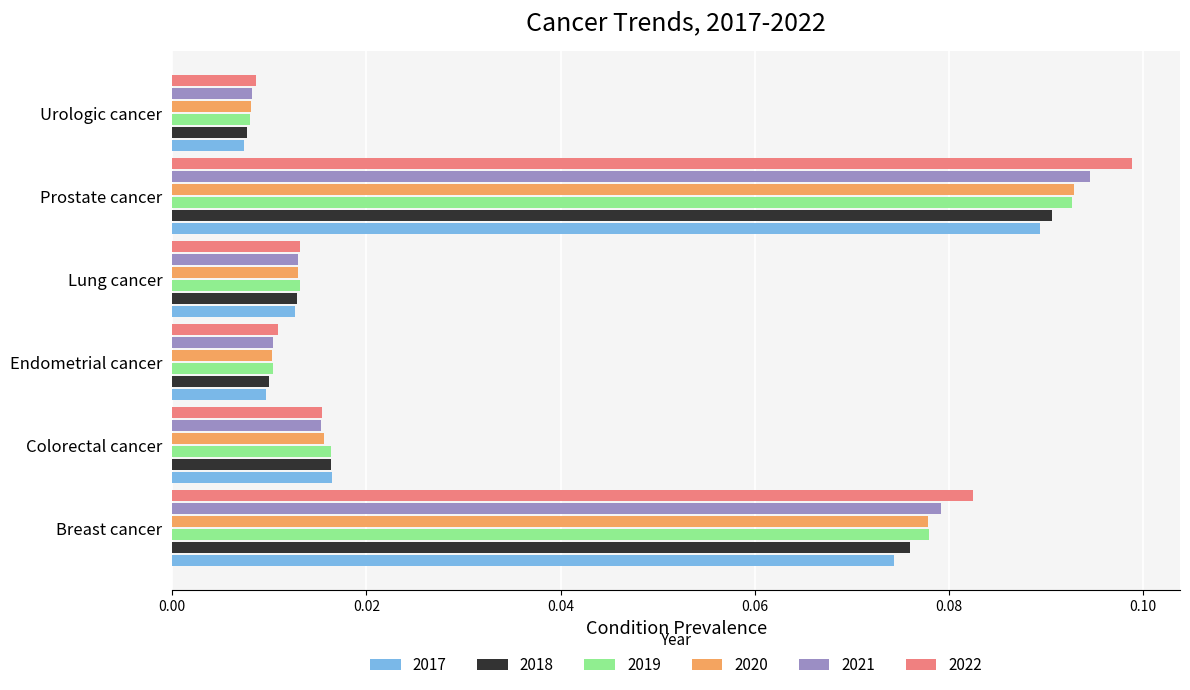

Between Colorectal cancer and Urologic cancer, which series saw the biggest shift?

2017